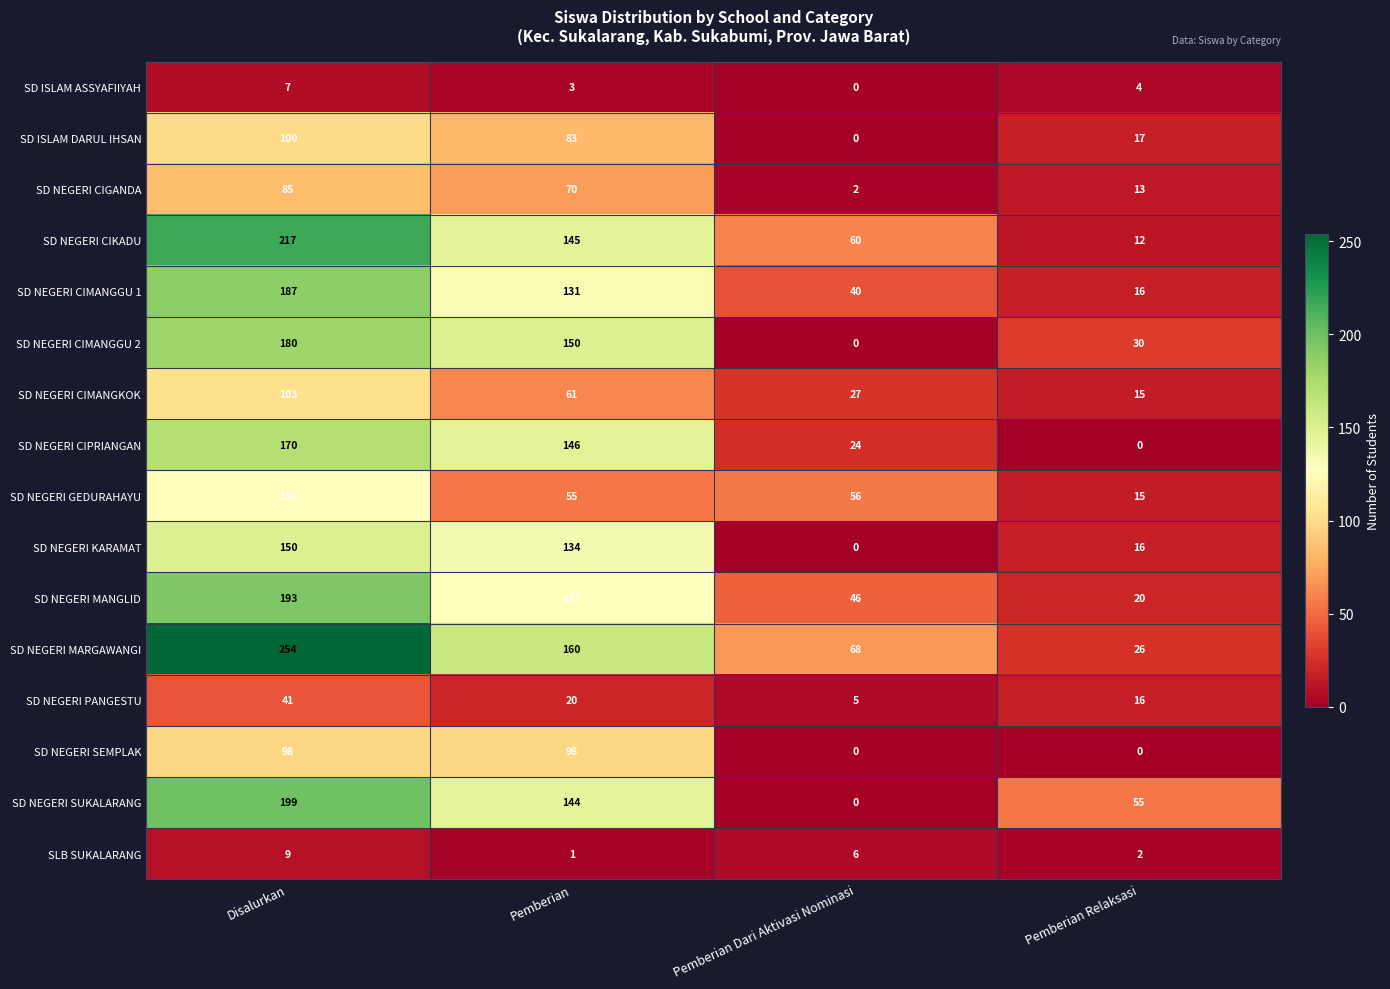

The SD NEGERI SEMPLAK series shows 33 at Pemberian Dari Aktivasi Nominasi. True or false?

False